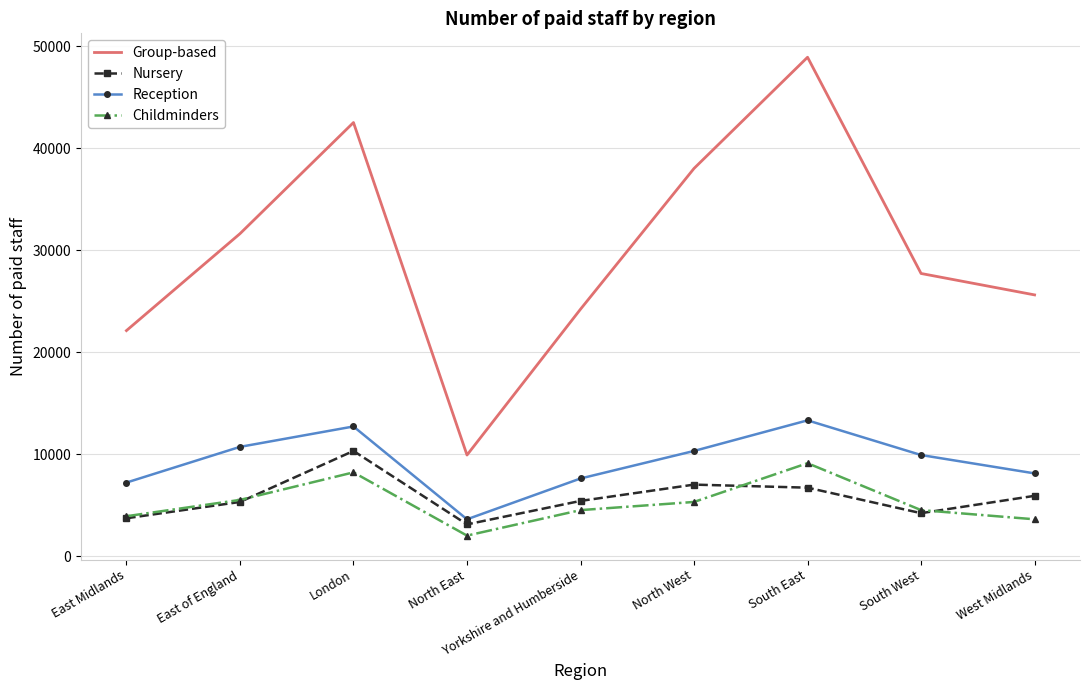

At West Midlands, list the series in order from largest to smallest.

Group-based, Reception, Nursery, Childminders